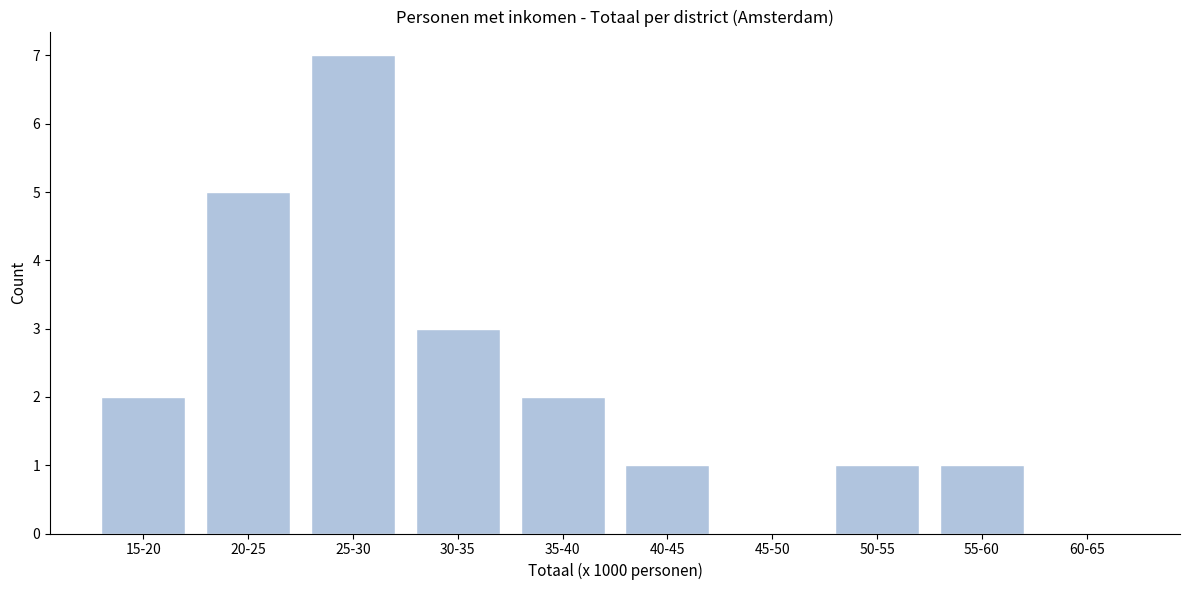

Reading left to right, what are all the values shown in this chart?

15-20=2	20-25=5	25-30=7	30-35=3	35-40=2	40-45=1	45-50=0	50-55=1	55-60=1	60-65=0